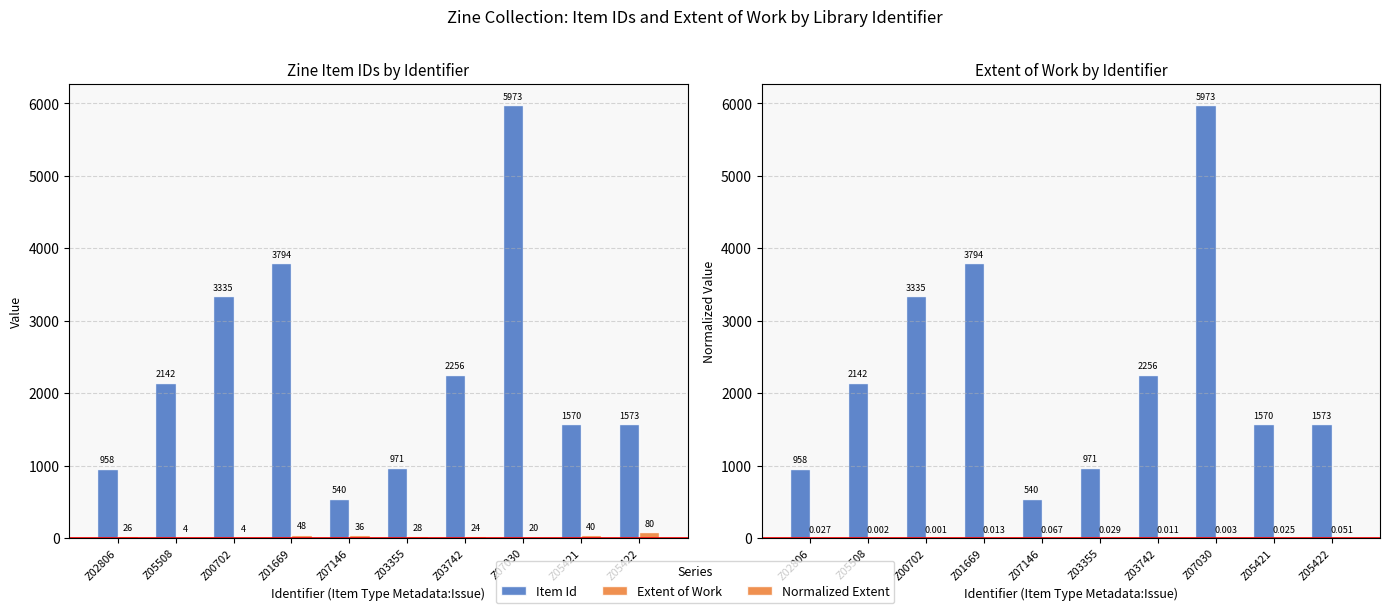

What is the label of the 1st bar from the left?

Z02806